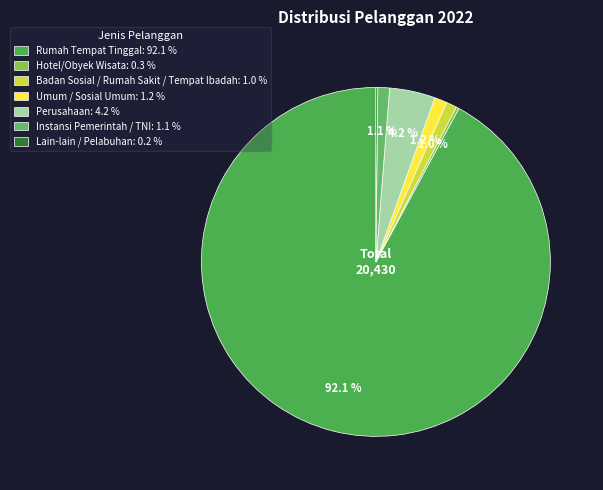

What percentage is the Umum / Sosial Umum slice, to the nearest percent?

1%